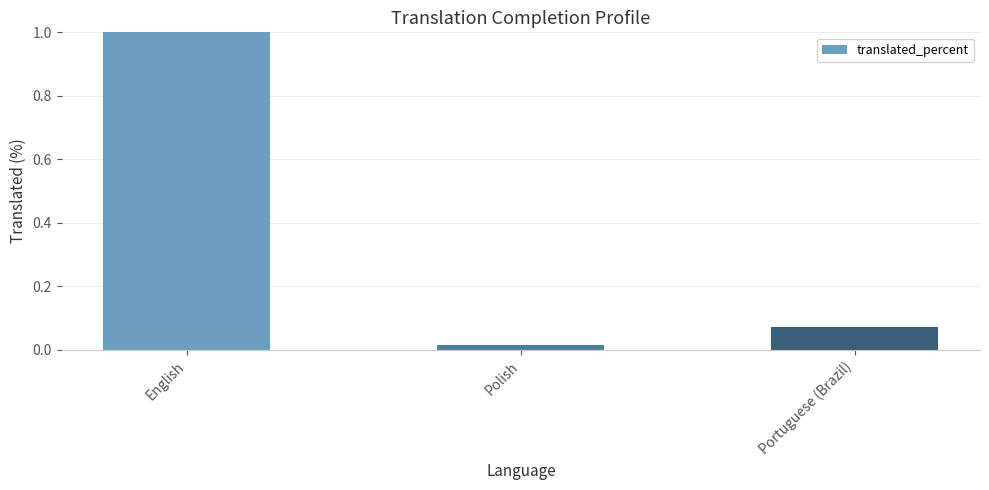

What is the label of the 2nd bar from the left?

Polish